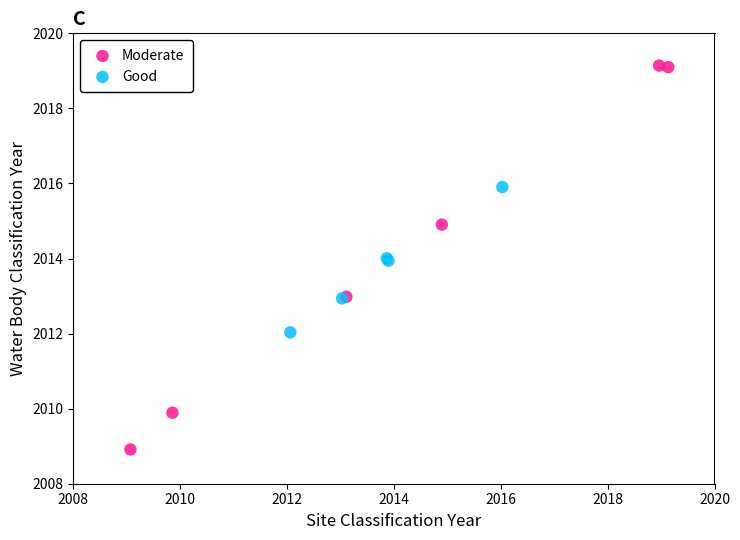

Which series contains the highest Y value?

Moderate